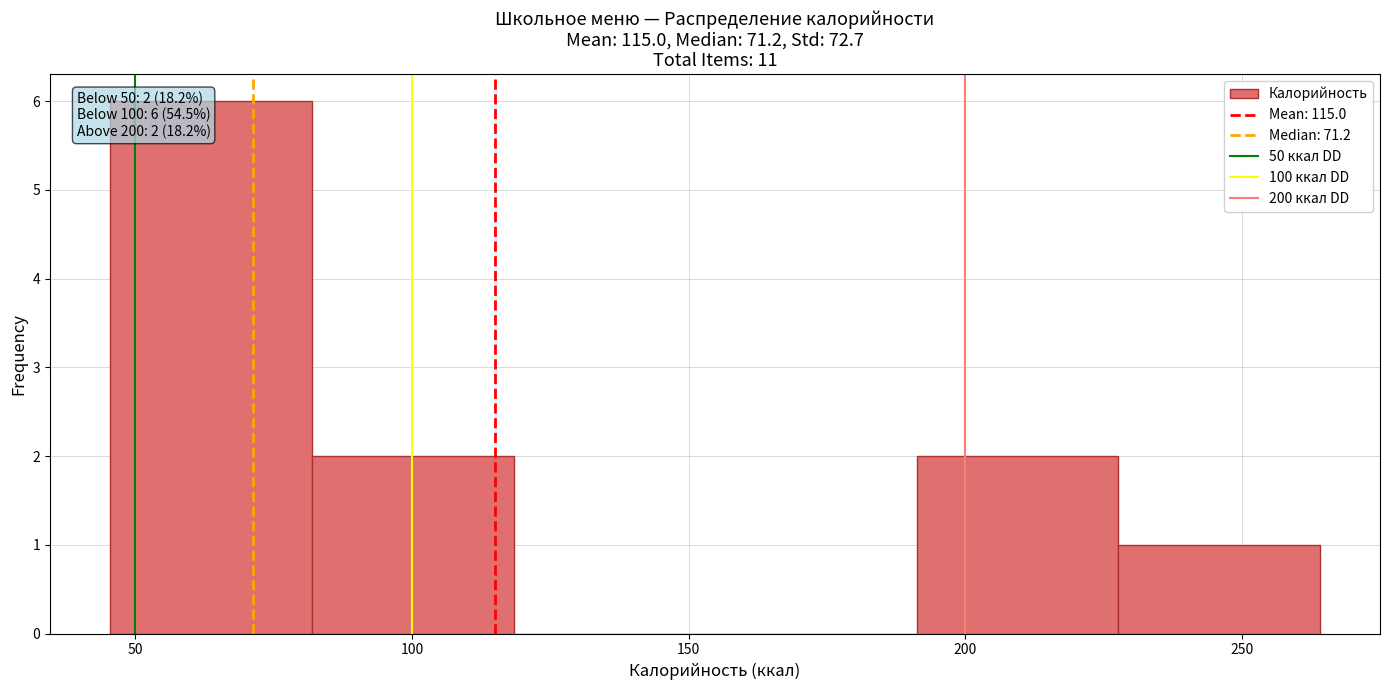

Which range on the x-axis has the tallest bar?

45 to 80